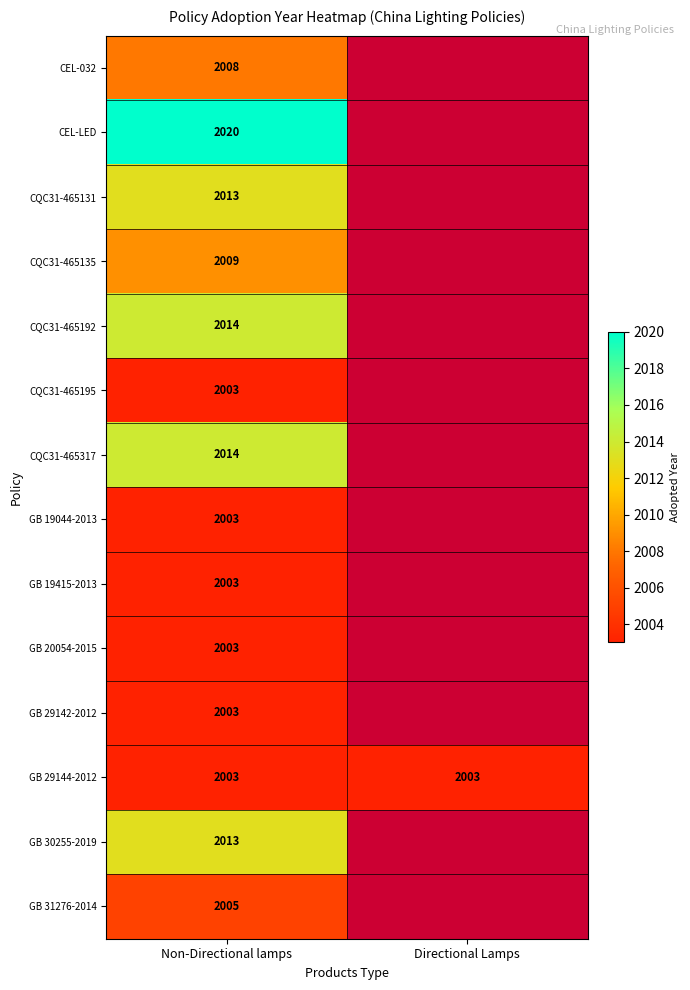

Is it true that CEL-LED equals 439 at Non-Directional lamps?

False